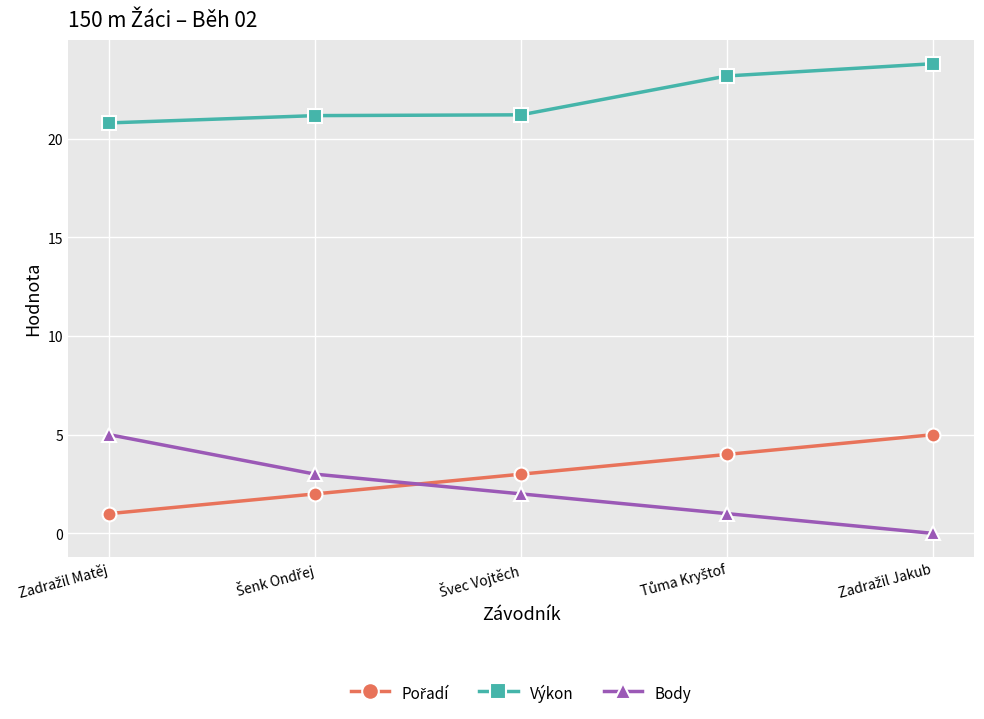

Which series has the largest total across all categories?

Výkon